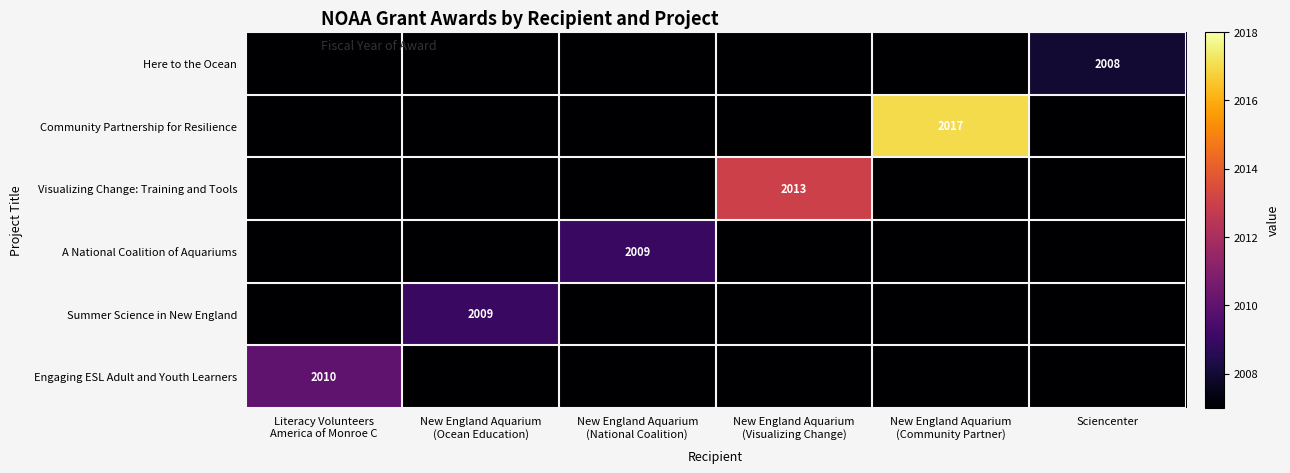

Is it true that Here to the Ocean equals 2008 at Sciencenter?

True